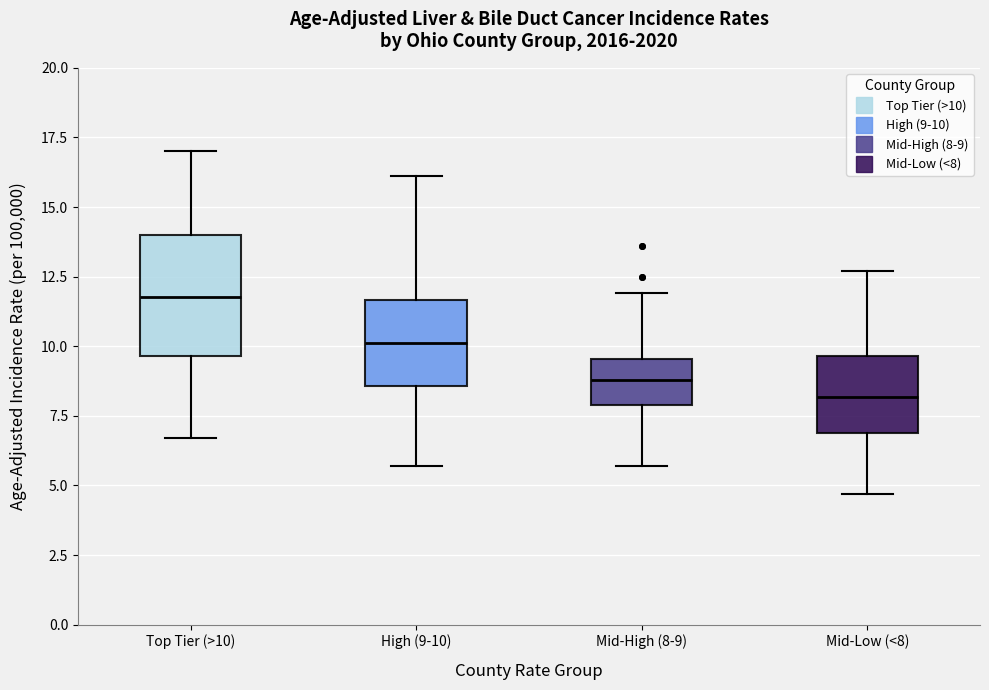

Comparing the boxes themselves (not the whiskers), which one is the tallest?

Top Tier (>10)